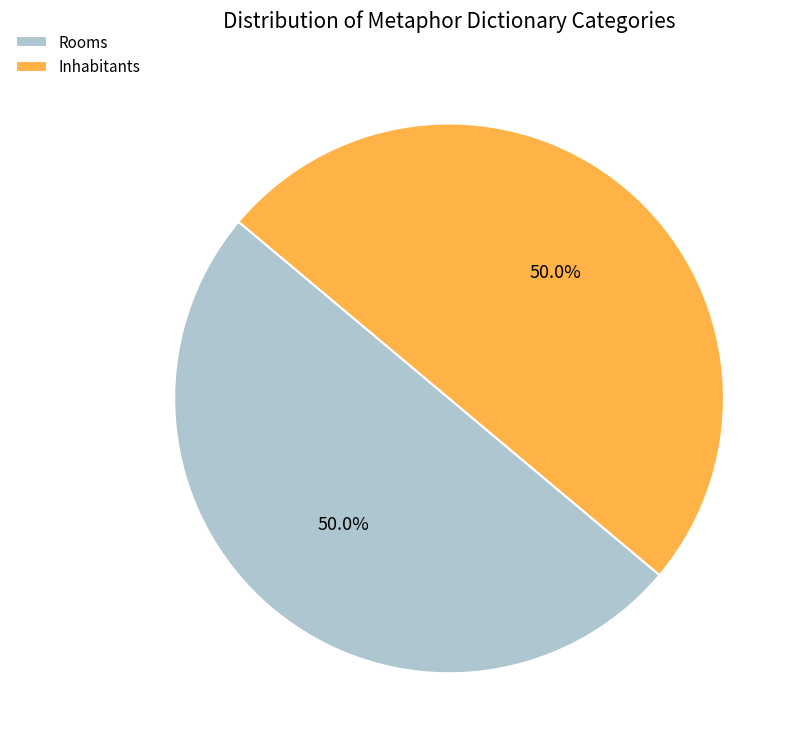

Count the number of slices in the pie.

2